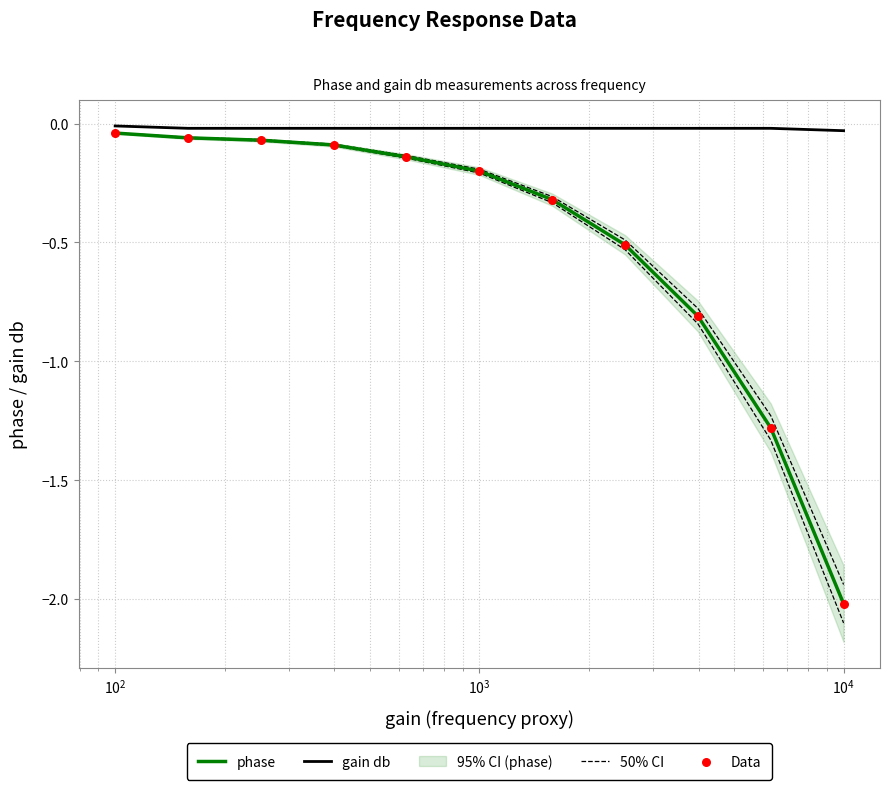

Which series reaches the maximum Y coordinate?

gain db